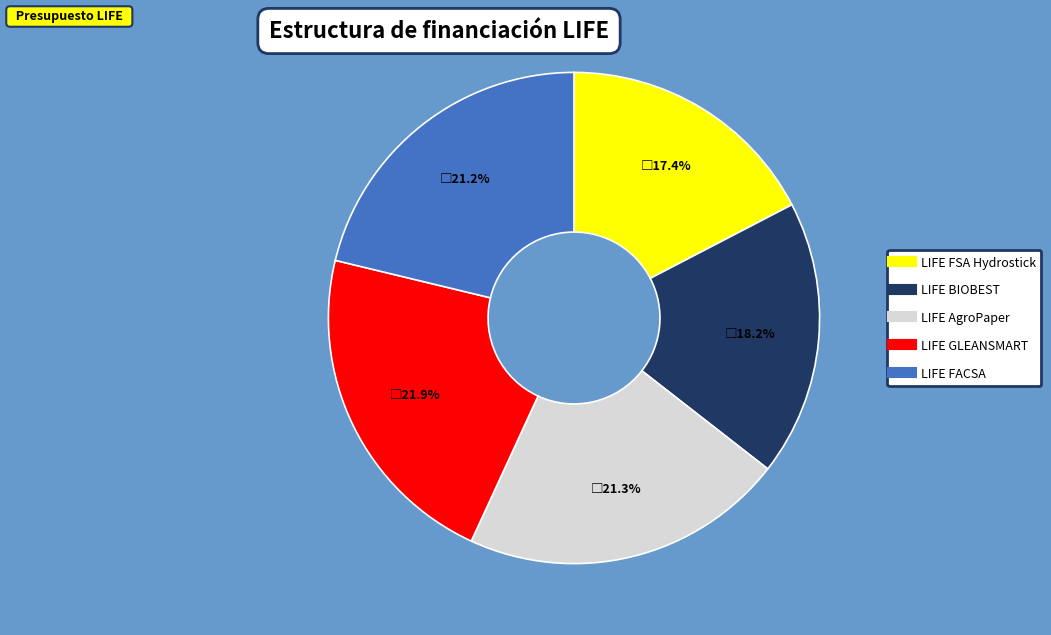

What is the largest slice in the pie chart?

LIFE GLEANSMART